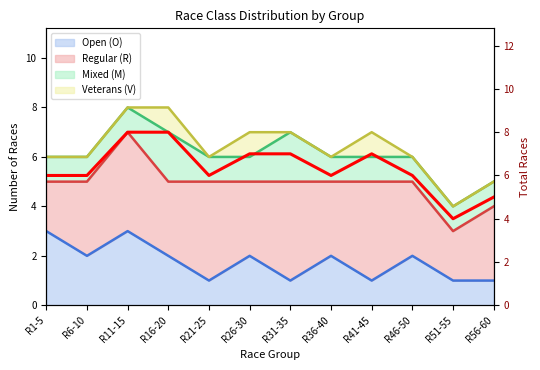

Approximately how many times larger is the value at R56-60 compared to R1-5?

0.8